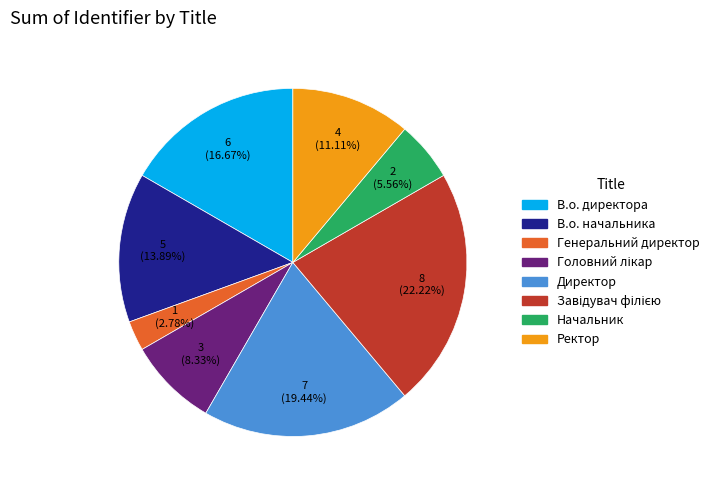

Approximately how many times larger is the value at Директор compared to В.о. директора?

1.2